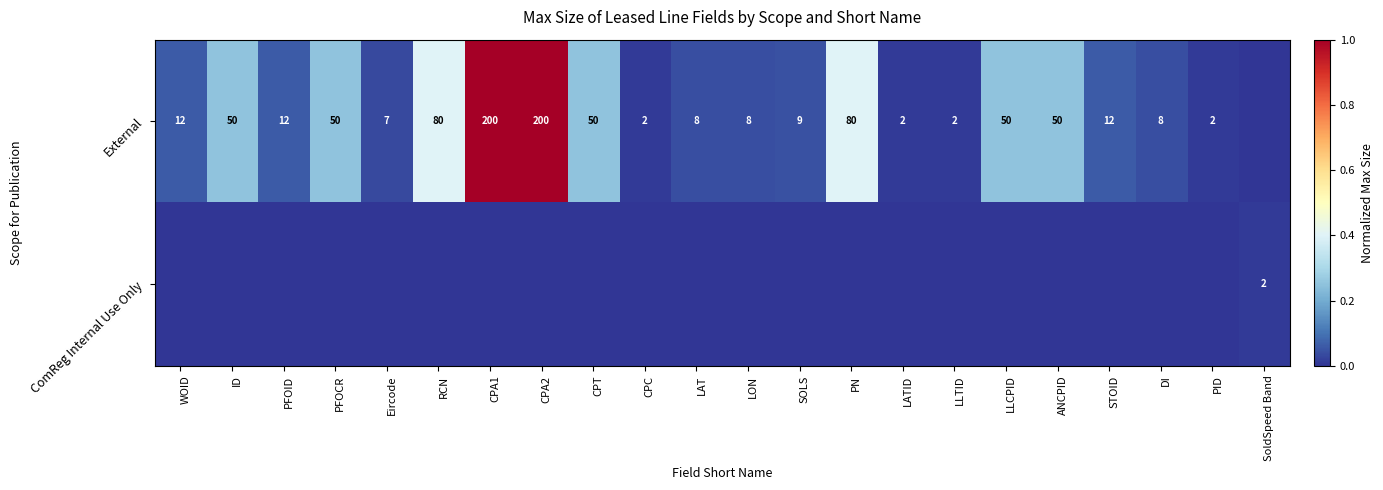

What is the sum of the External values at RCN and LATID?

82